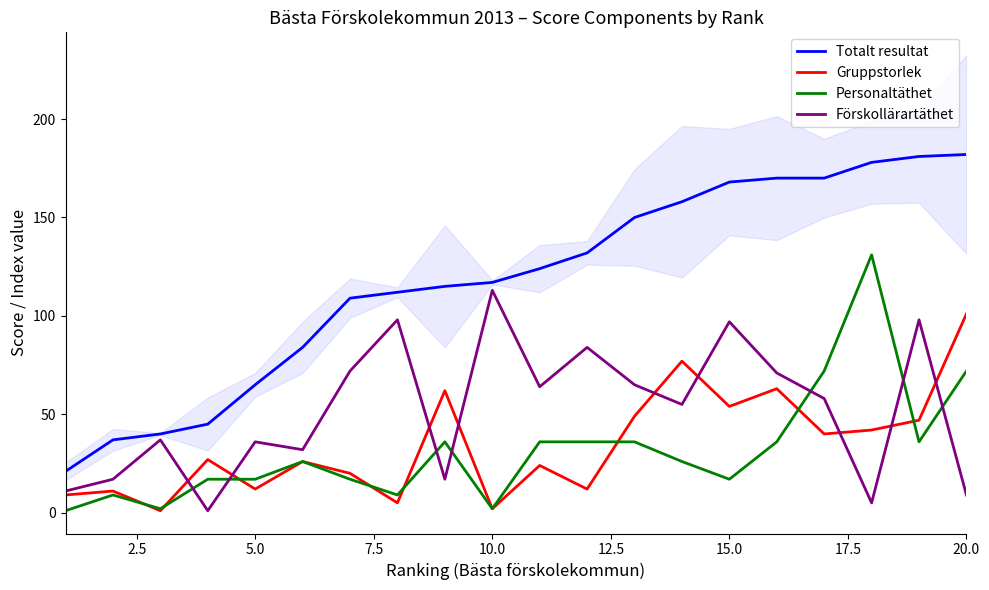

True or false: Personaltäthet and Totalt resultat intersect in this chart.

False